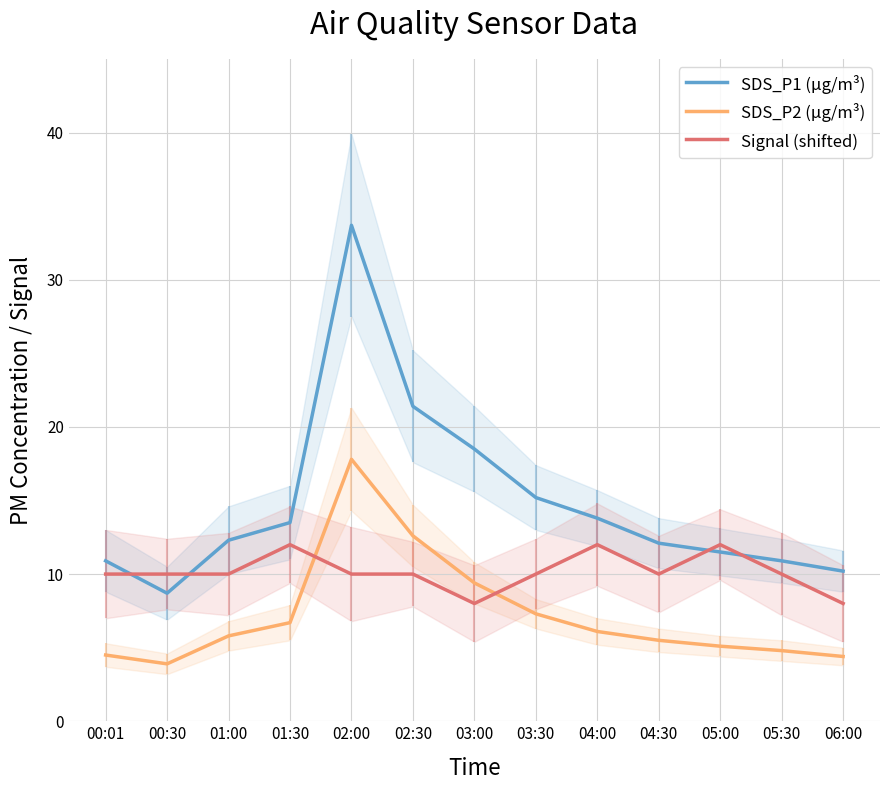

Is the value of SDS_P1 (µg/m³) at 06:00 greater than the value of Signal (shifted) at 00:01?

Yes